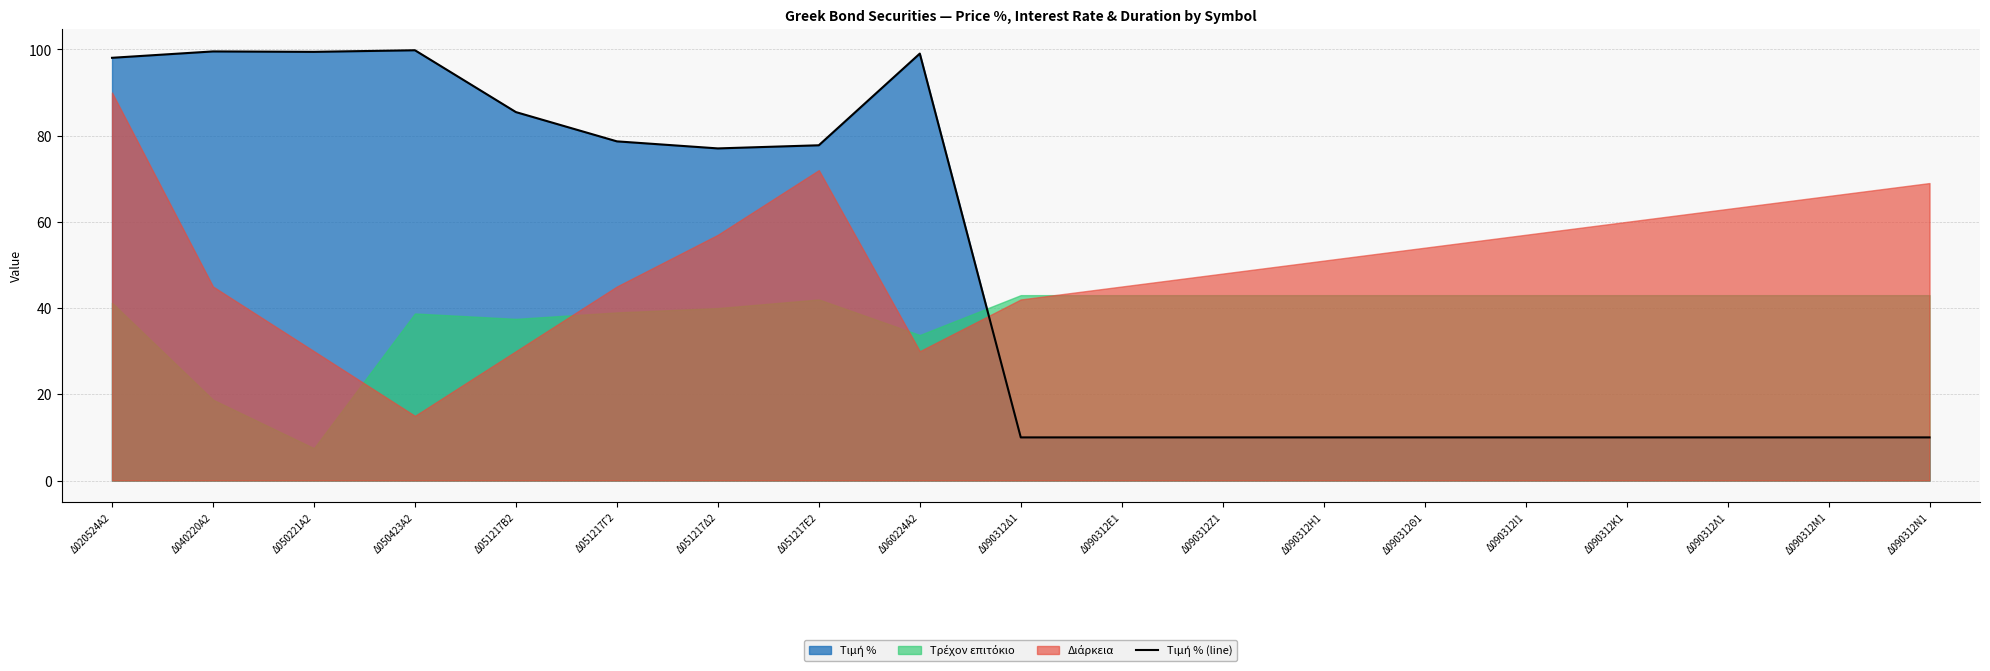

Does the chart display data point markers on the line(s)?

No